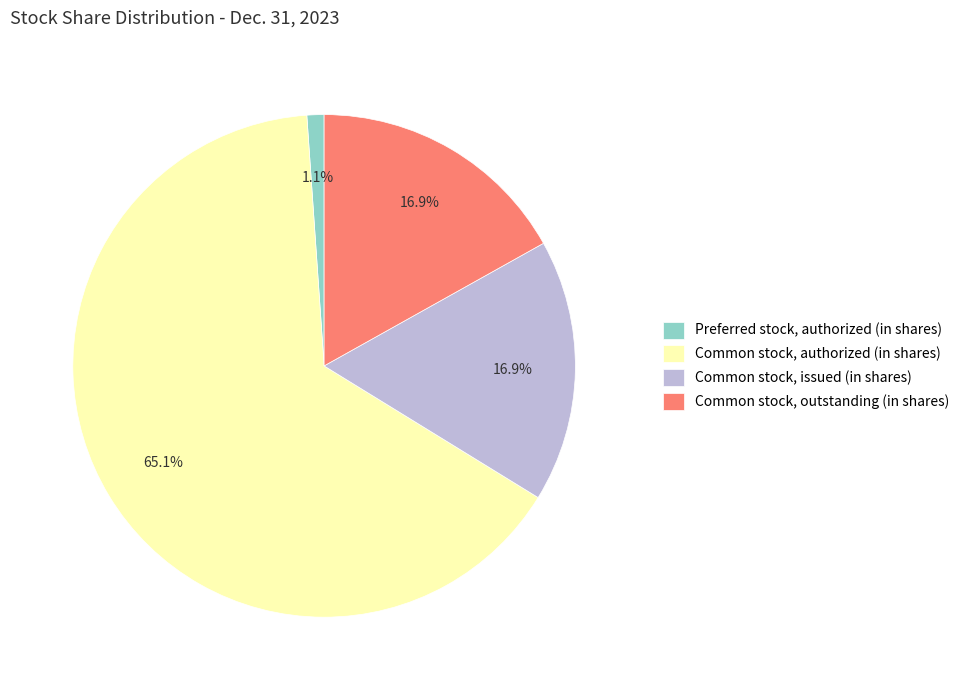

True or false: Common stock, issued (in shares) accounts for 17% of the total.

True